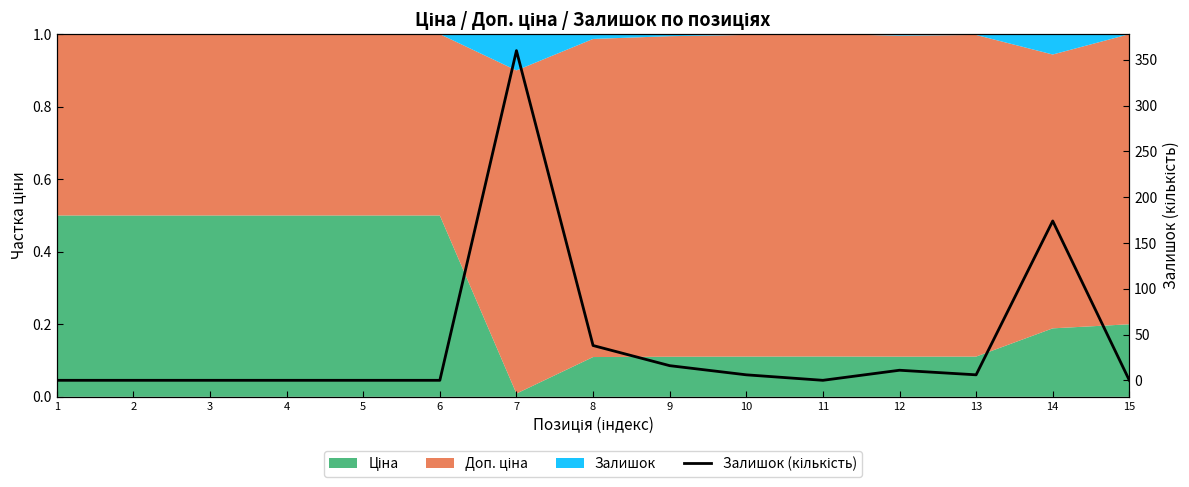

At which category does the data reach its first local valley?

11